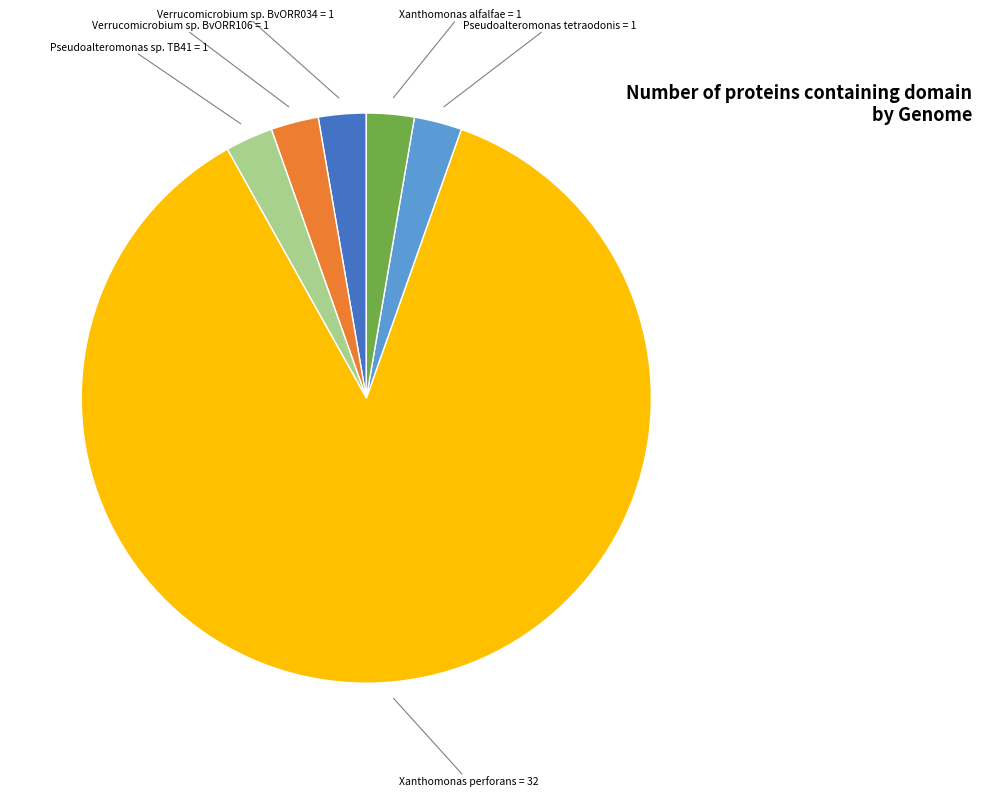

How many segments does this pie chart have?

6